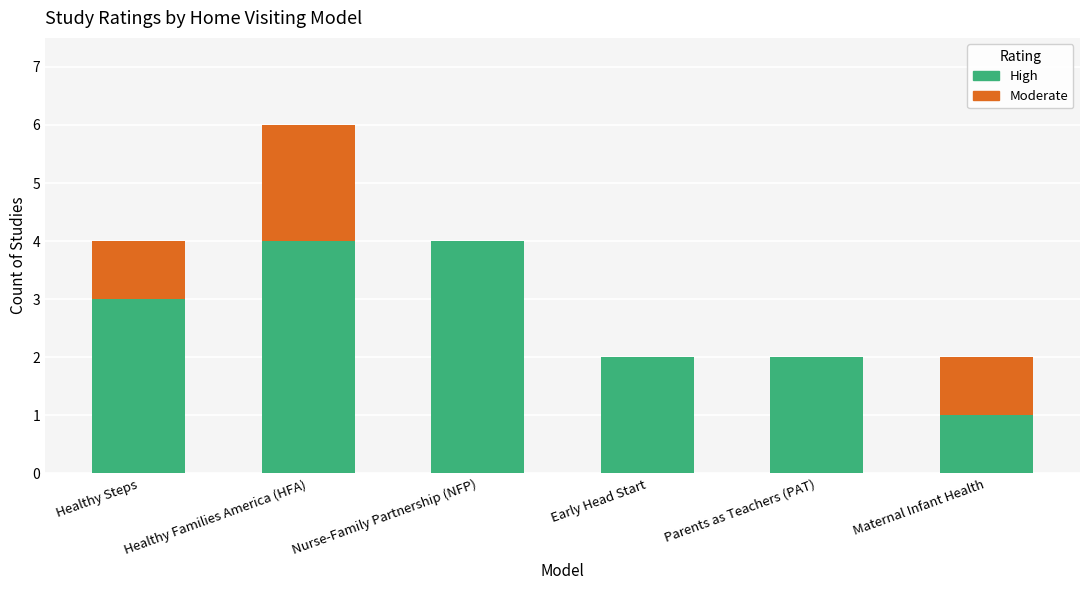

At which category is the sum across all series the highest?

Healthy Families America (HFA)